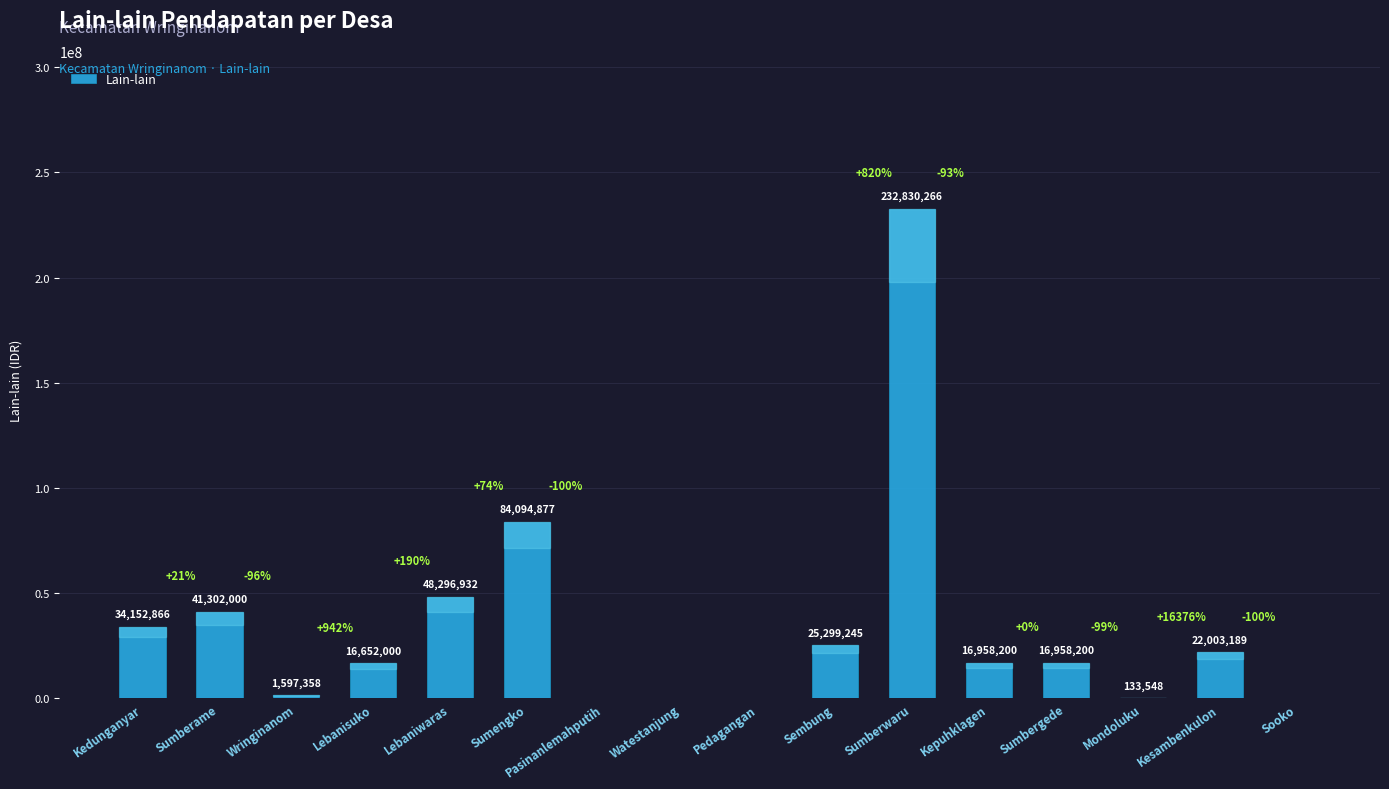

What is the sum of the values at Kesambenkulon and Wringinanom?

23600547